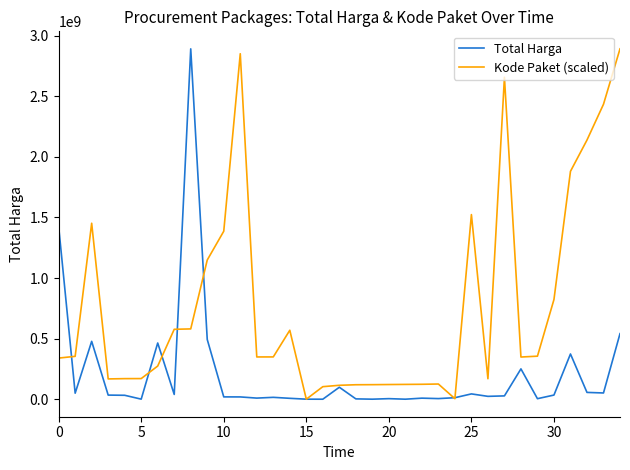

Which series ends up on top after the final intersection of Kode Paket (scaled) and Total Harga?

Kode Paket (scaled)